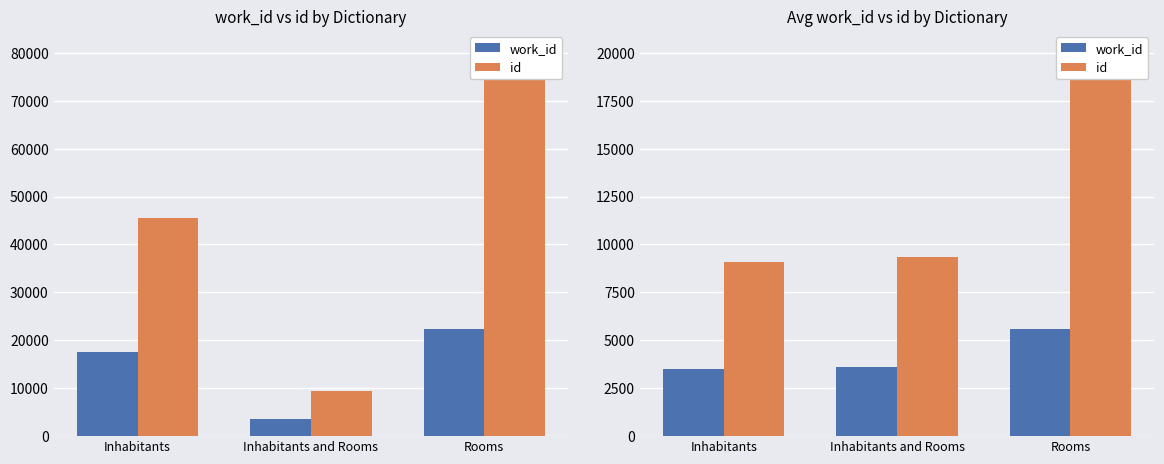

Reading left to right, transcribe all the data shown in this chart.

work_id: Inhabitants=3512.0	Inhabitants and Rooms=3611.0	Rooms=5568.8
id: Inhabitants=9103.6	Inhabitants and Rooms=9368.0	Rooms=20135.2